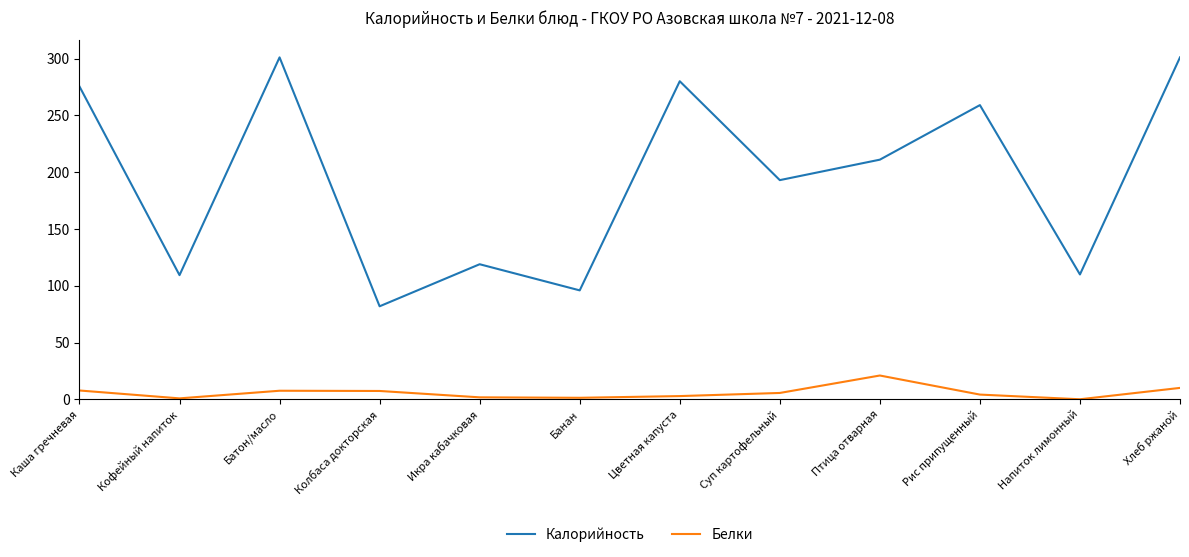

Rank the series by their average value, from lowest to highest.

Белки, Калорийность